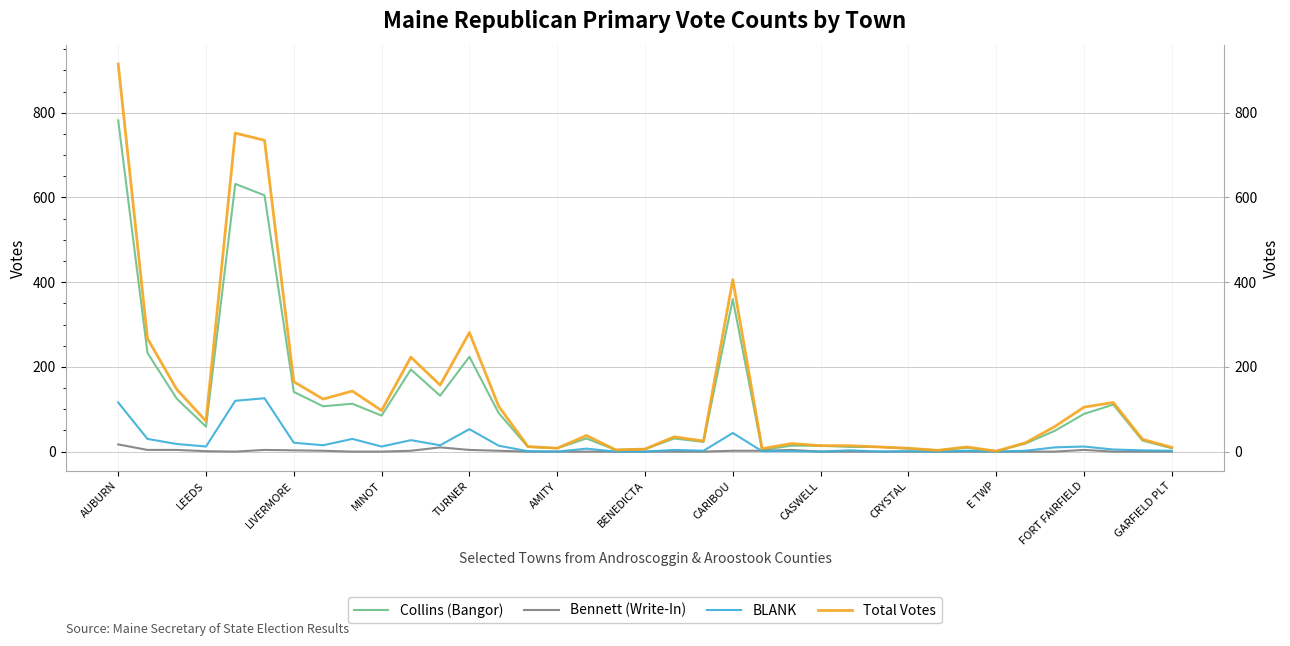

How many times do BLANK and Bennett (Write-In) cross each other?

1